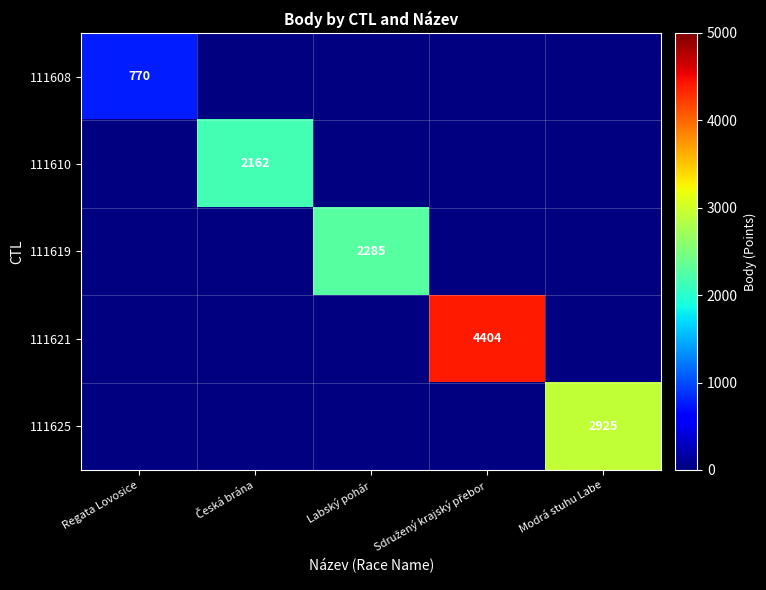

At which category is the sum across all series the highest?

Sdružený krajský přebor